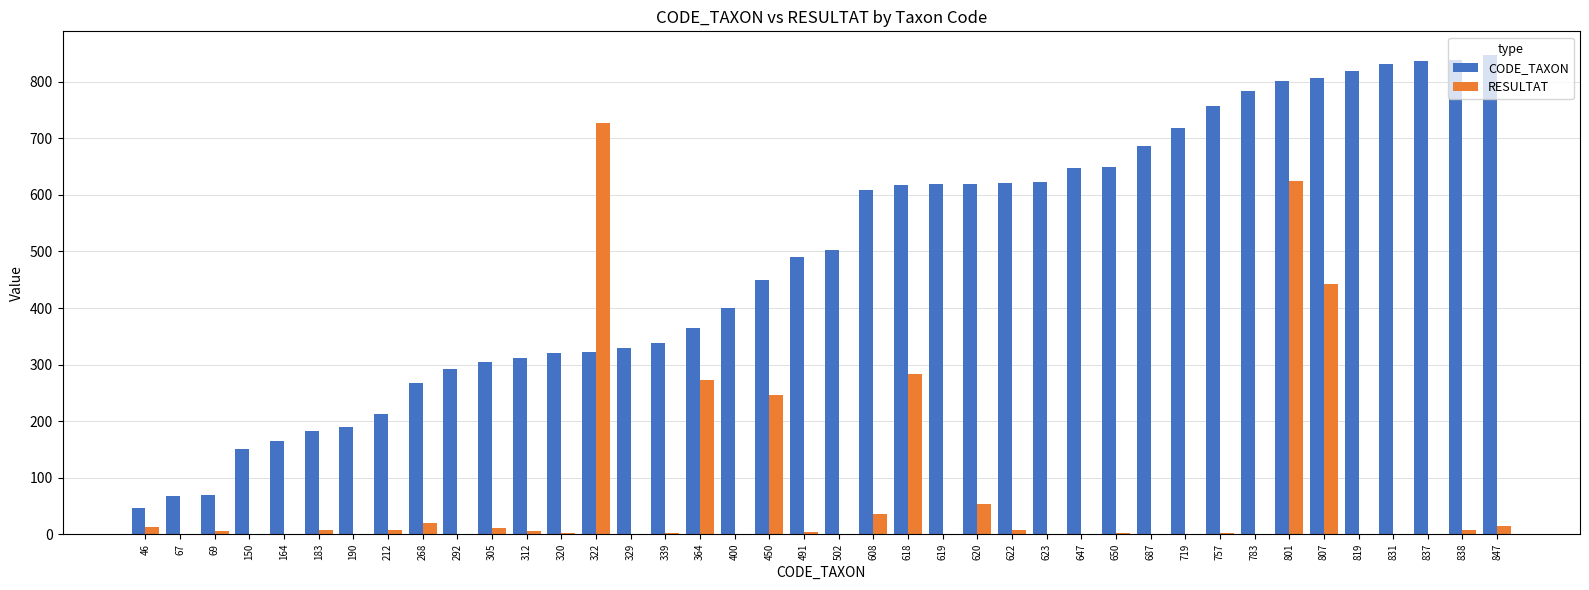

Between 450 and 618, which series saw the biggest shift?

CODE_TAXON